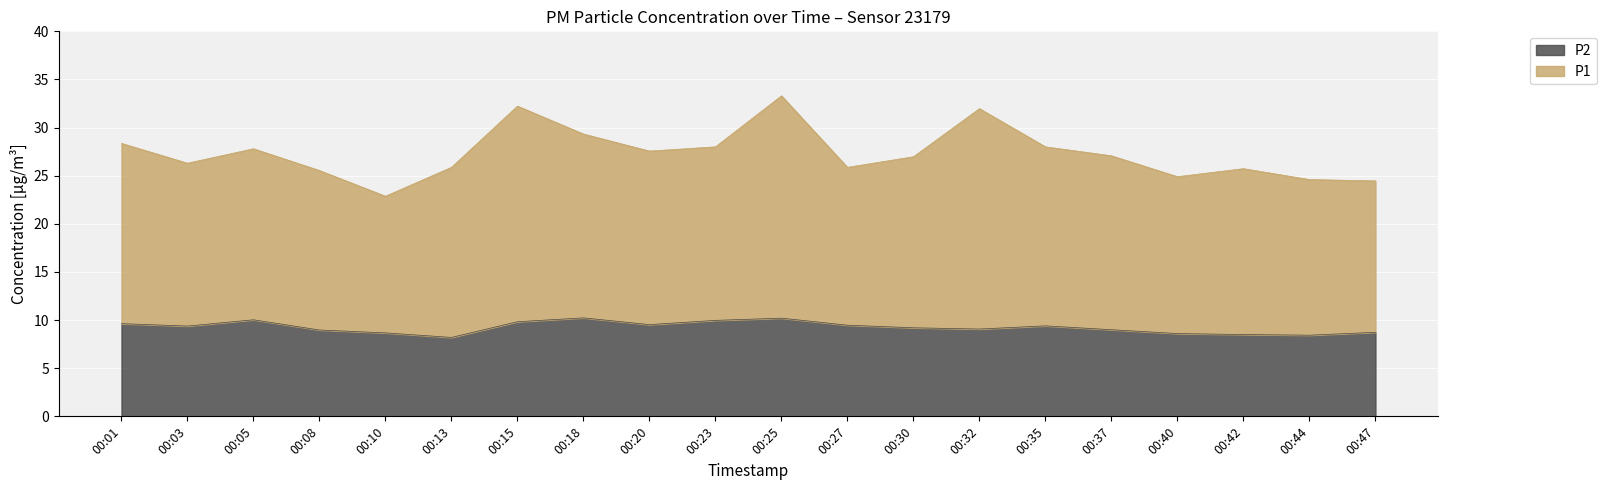

What is the smallest value displayed?

8.2